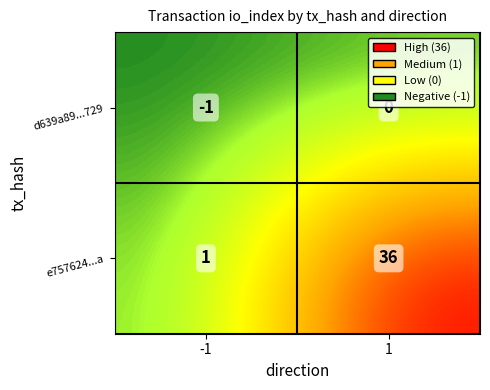

What is the sum of all e757624...a values?

37